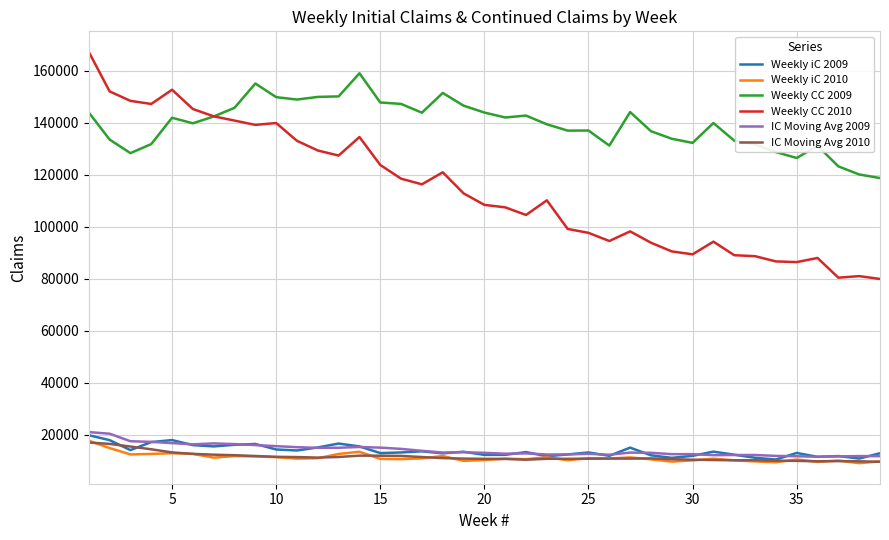

What is the sum of all Weekly iC 2010 values?

437393.0